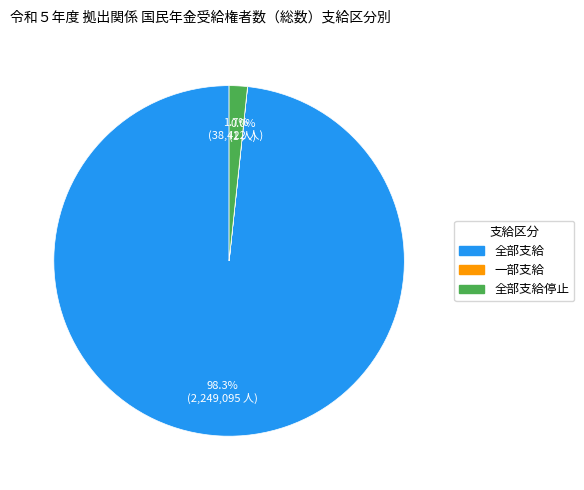

Is there any slice that represents more than half of the pie?

Yes